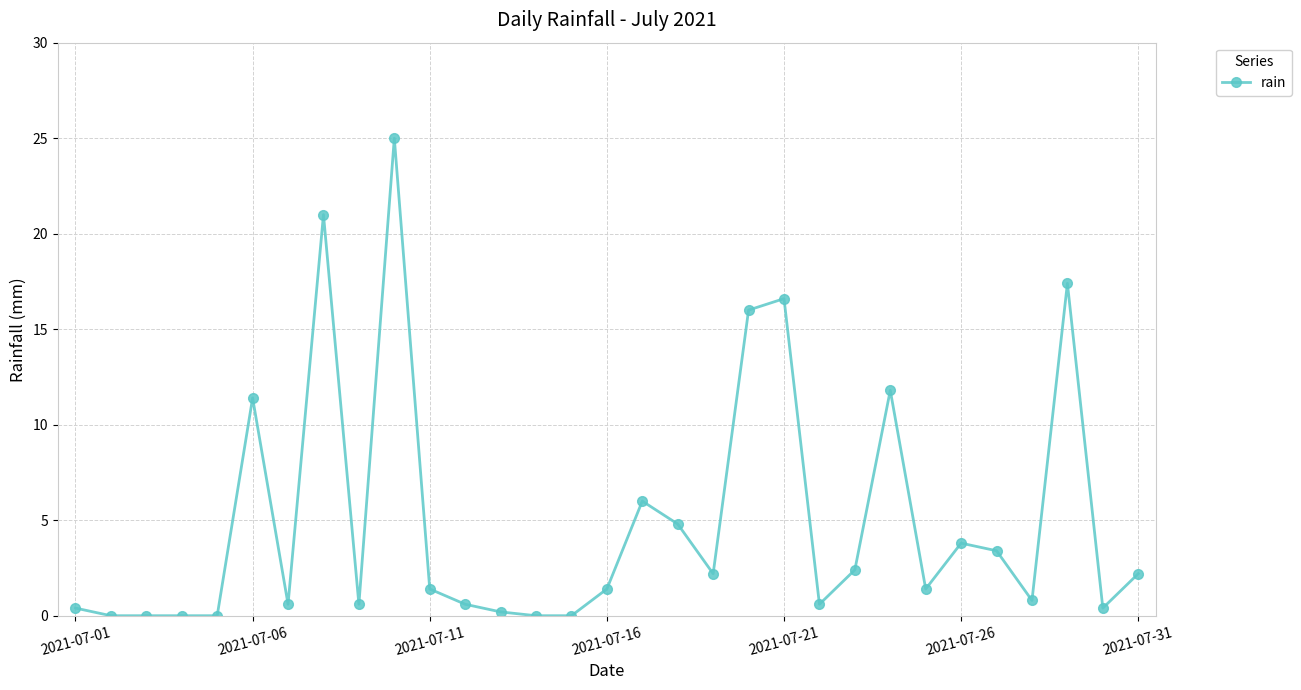

What is the difference between the maximum and minimum values?

25.0